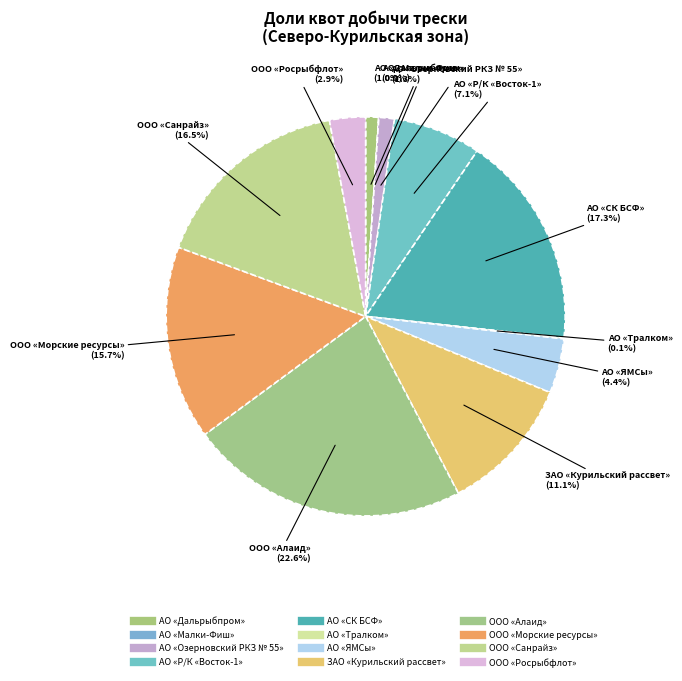

Count the number of slices in the pie.

12